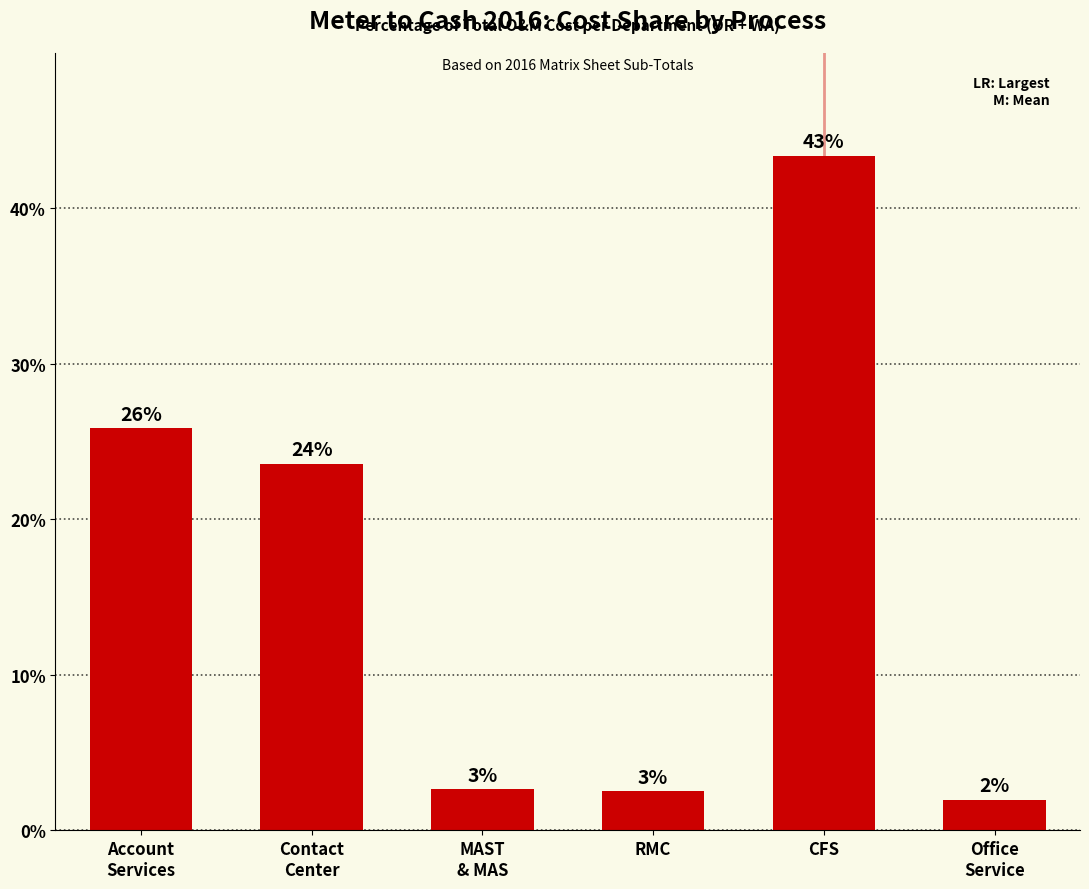

What is the label of the 2nd bar from the right?

CFS